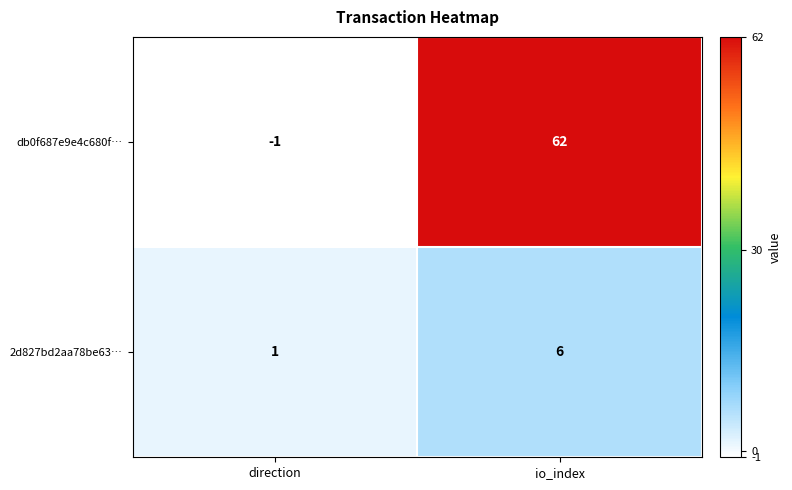

Between direction and io_index, which series saw the biggest shift?

db0f687e9e4c680f…